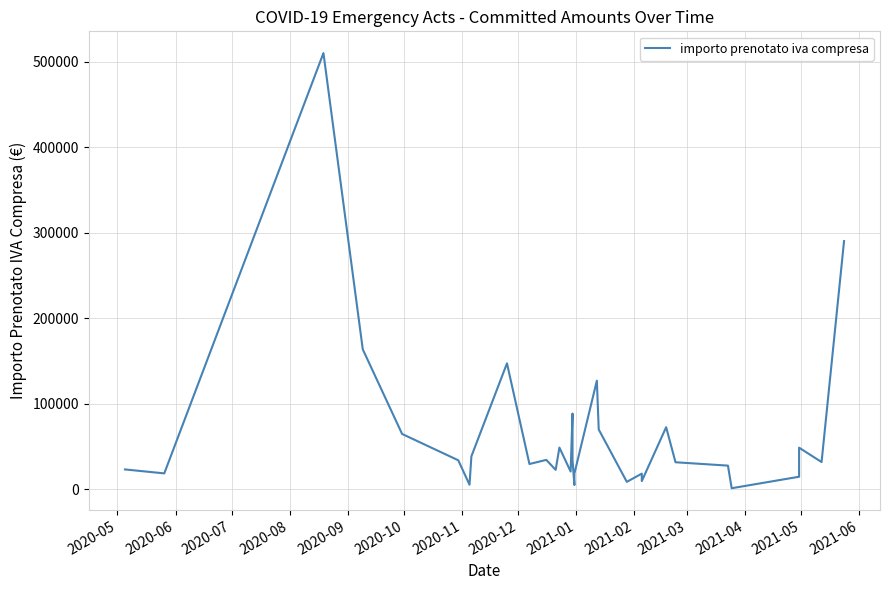

How many points are lower than both their immediate neighbors (excluding endpoints)?

10